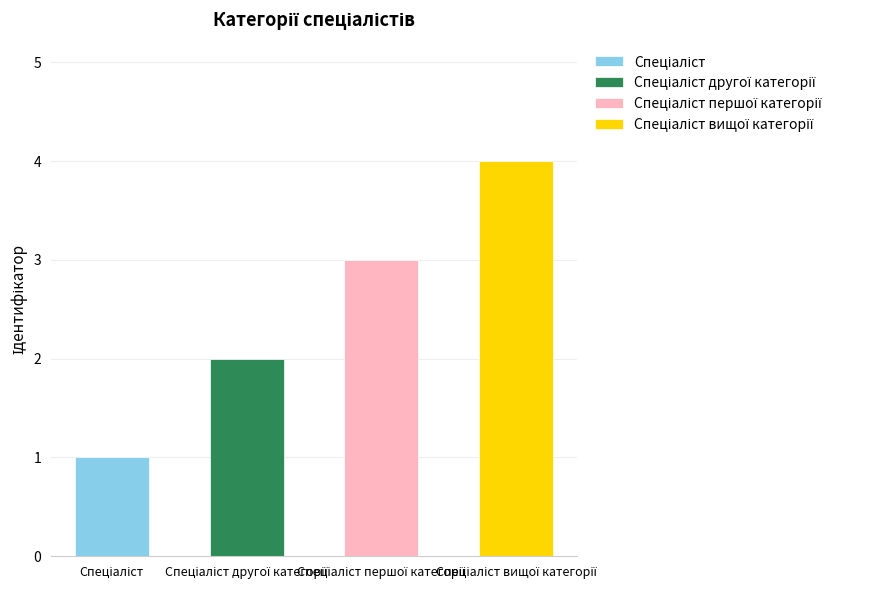

Reading left to right, extract all data points from this chart.

1	2	3	4